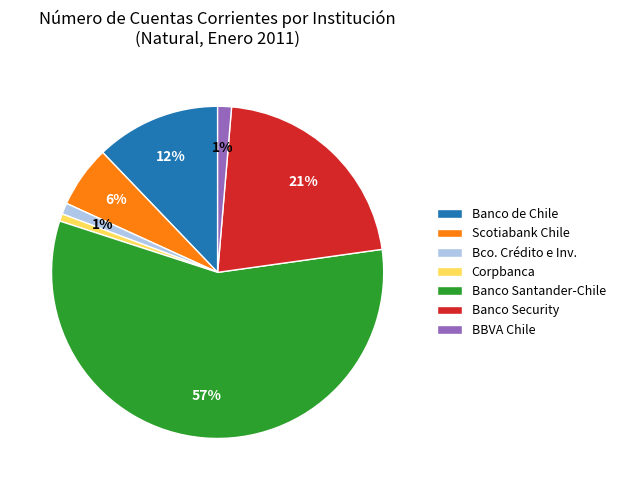

True or false: Corpbanca accounts for 1% of the total.

True